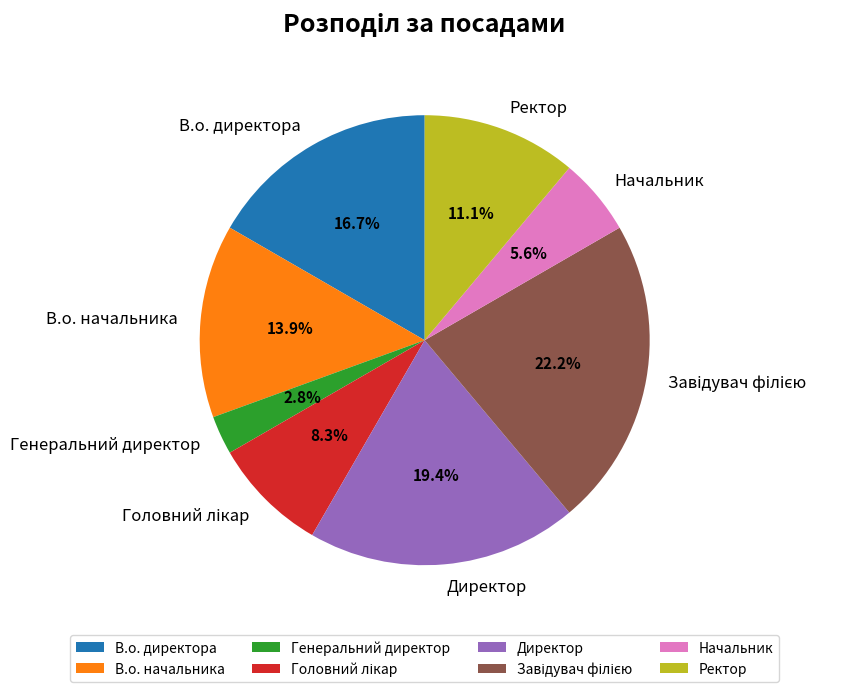

Count the number of slices in the pie.

8